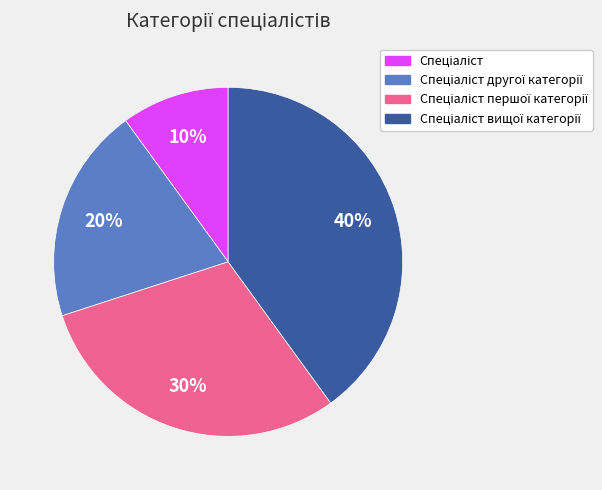

Is there a majority slice in this chart?

No